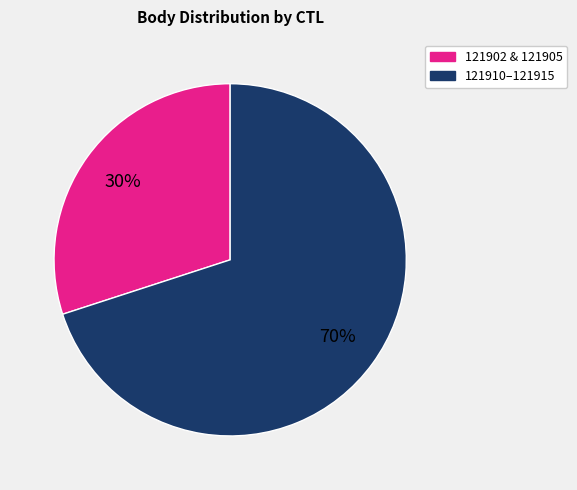

To the nearest percent, what is the difference between the largest and smallest slice percentages?

40%